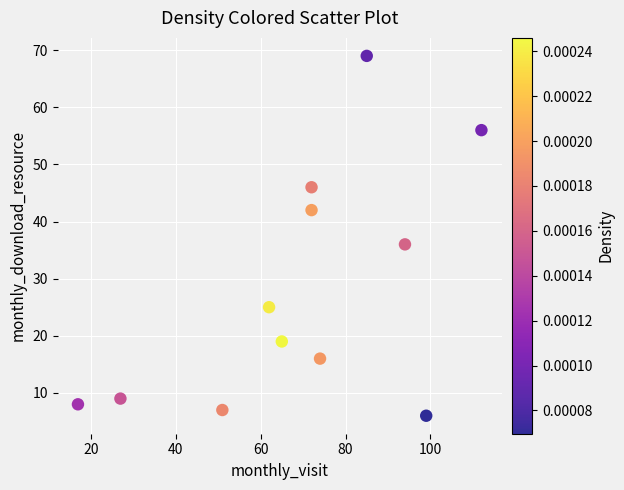

What is the average X value?

69